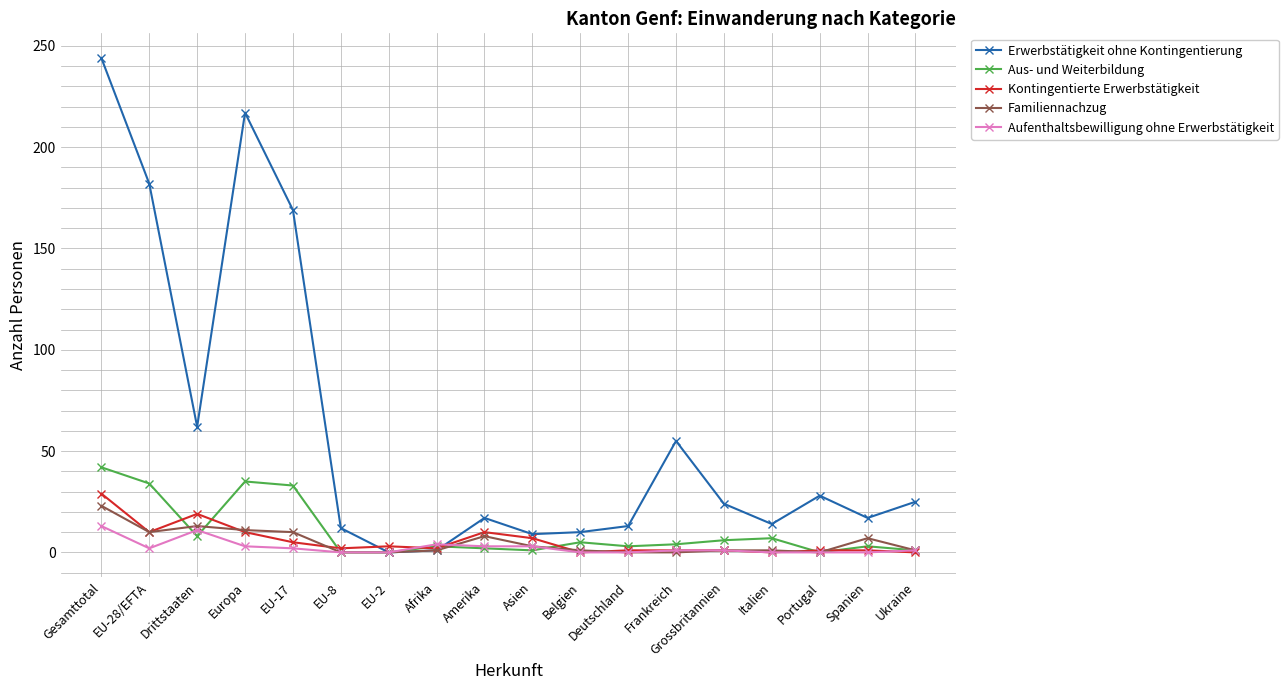

What is the difference between the maximum and minimum values in the Aufenthaltsbewilligung ohne Erwerbstätigkeit series?

13